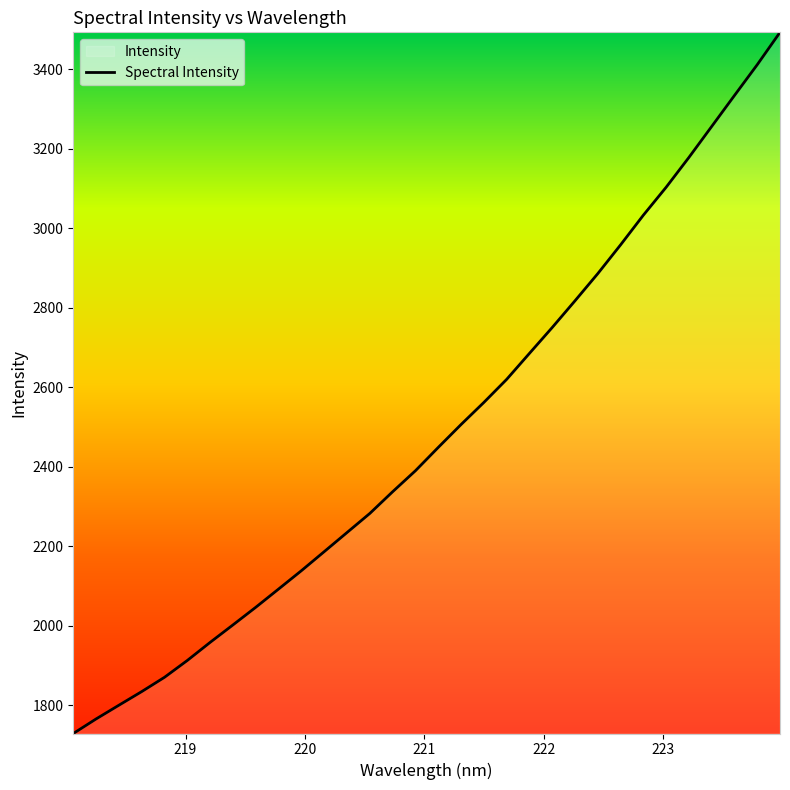

What is the greatest value displayed?

3492.7